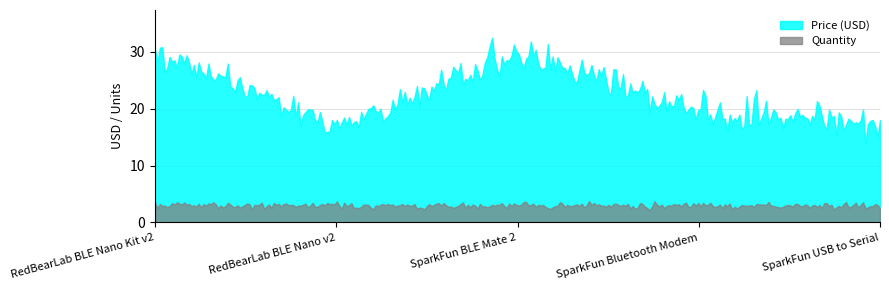

What is the total value across all series at SparkFun USB to Serial?

20.5